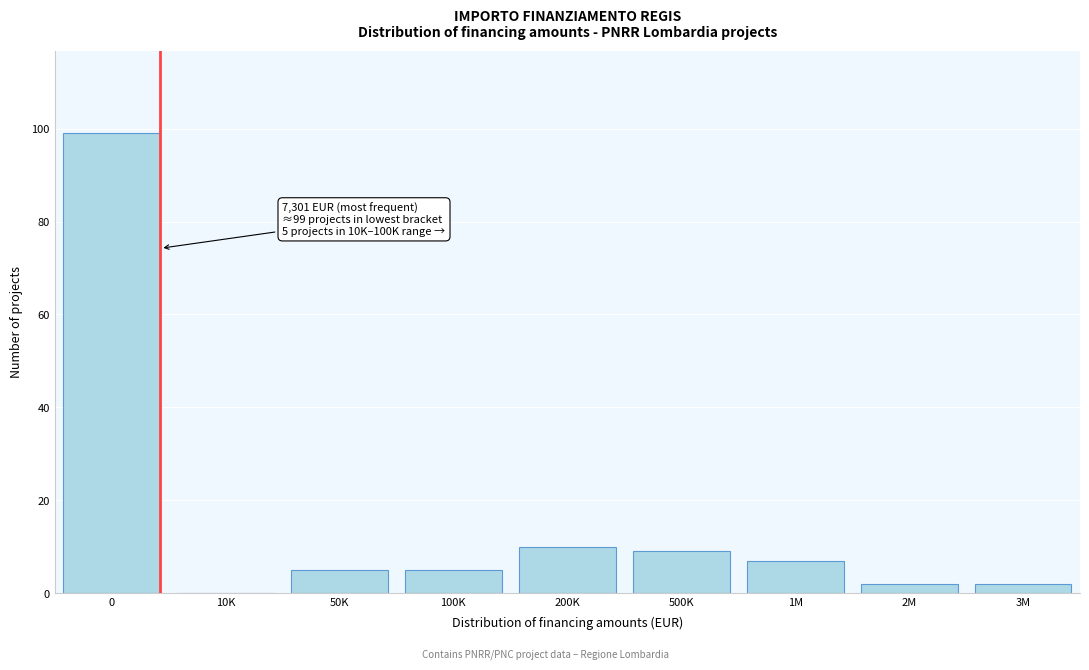

Reading left to right, transcribe all the data shown in this chart.

0=99	10K=0	50K=5	100K=5	200K=10	500K=9	1M=7	2M=2	3M=2